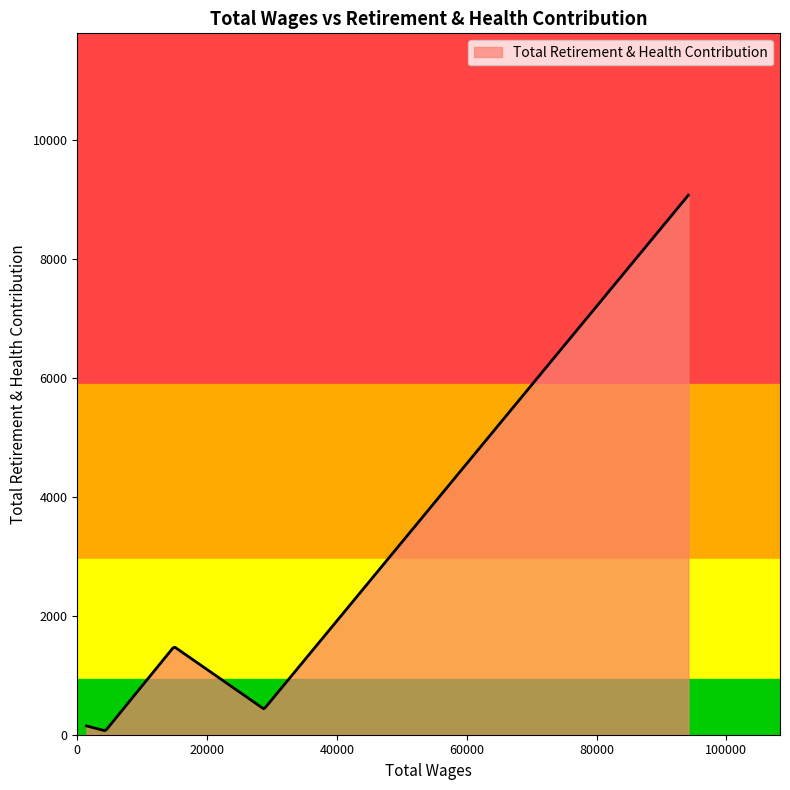

What is the greatest value displayed?

9068.0